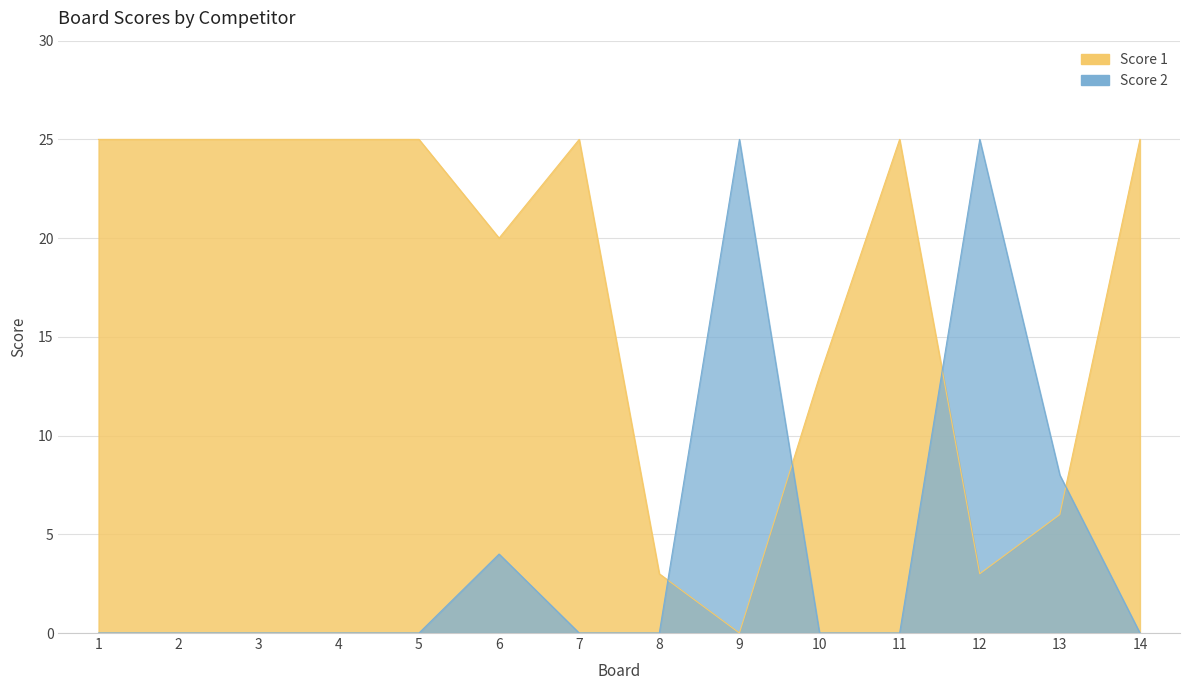

What is the maximum value shown in the chart?

25